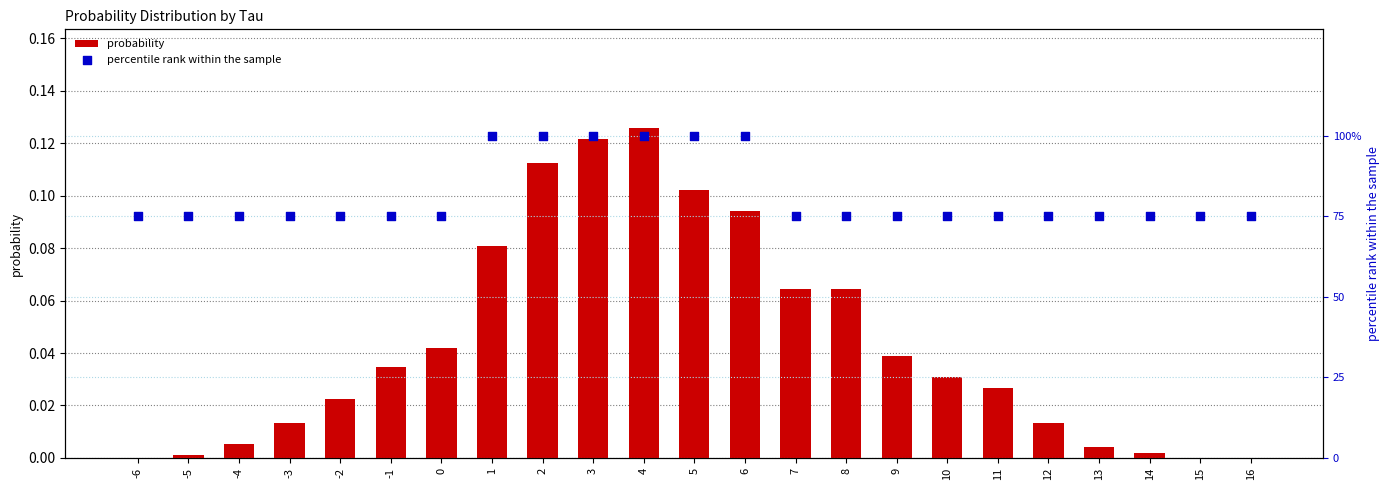

What are all the series names shown in the legend?

probability, percentile rank within the sample